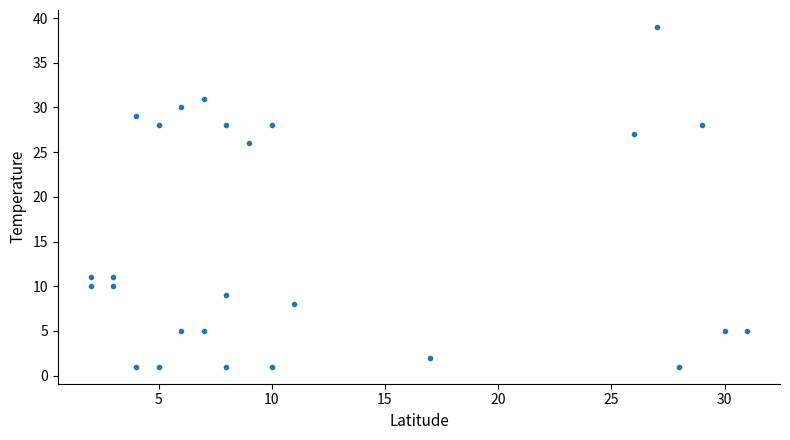

What Y value in the scatter plot is closest to 20?

26